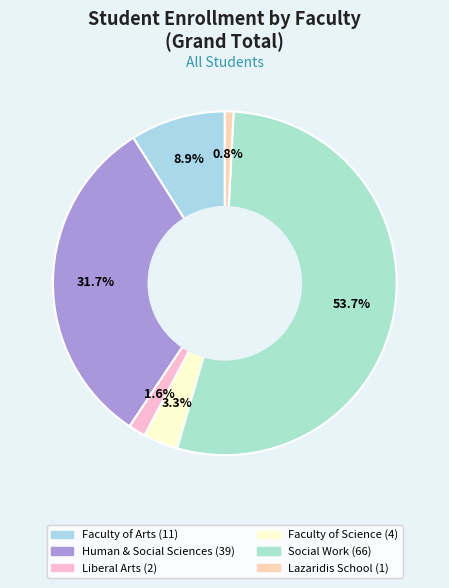

Count the number of slices in the pie.

6